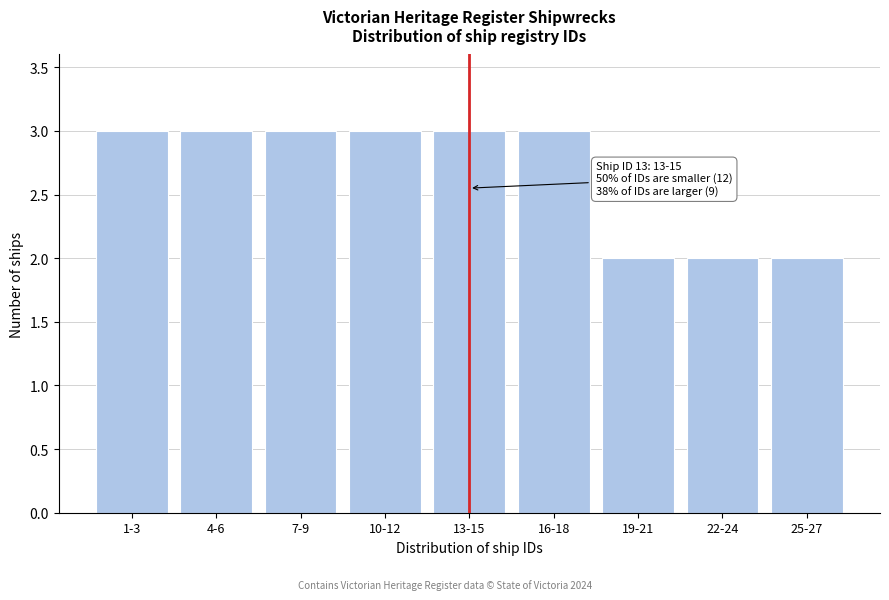

Reading left to right, list all the values displayed in this chart.

3	3	3	3	3	3	2	2	2